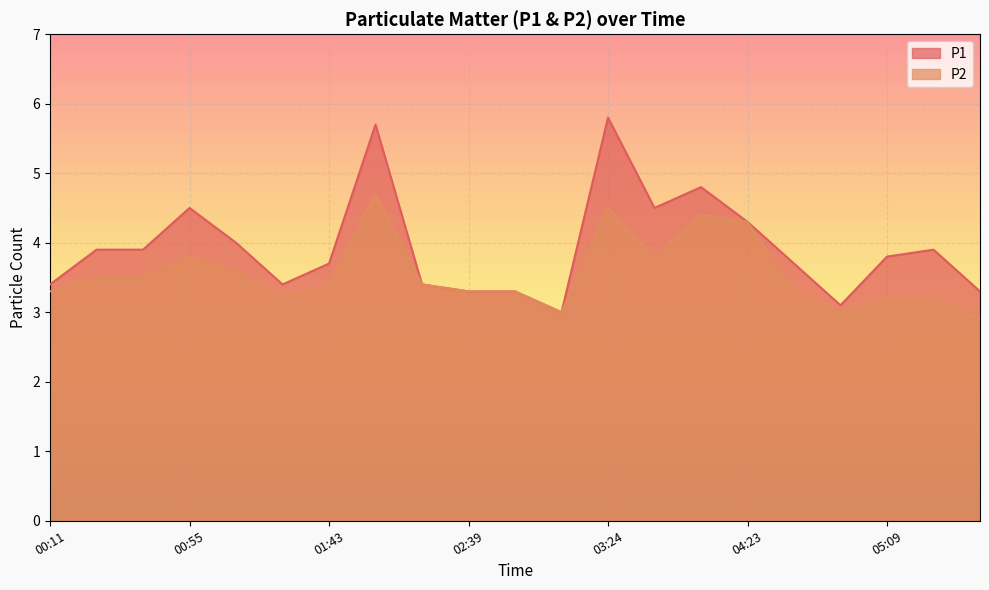

Reading right to left, what are all the values shown in this chart?

P1: 3.3	3.9	3.8	3.1	3.7	4.3	4.8	4.5	5.8	3.0	3.3	3.3	3.4	5.7	3.7	3.4	4.0	4.5	3.9	3.9	3.4
P2: 2.9	3.2	3.2	3.0	3.3	4.3	4.4	3.8	4.5	3.0	3.3	3.3	3.4	4.7	3.4	3.2	3.6	3.8	3.5	3.5	3.3